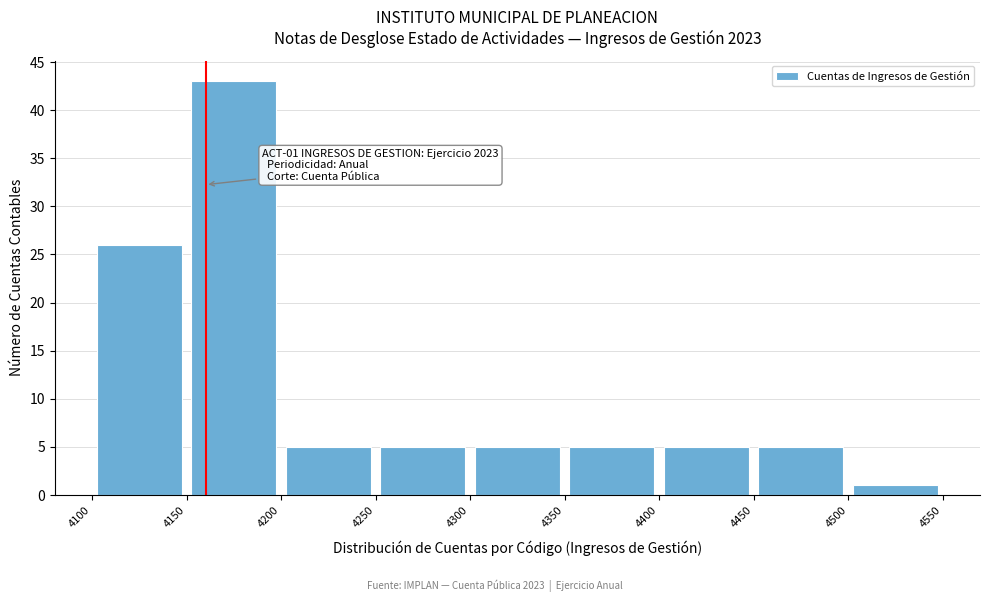

Which range on the x-axis has the tallest bar?

4150 to 4200